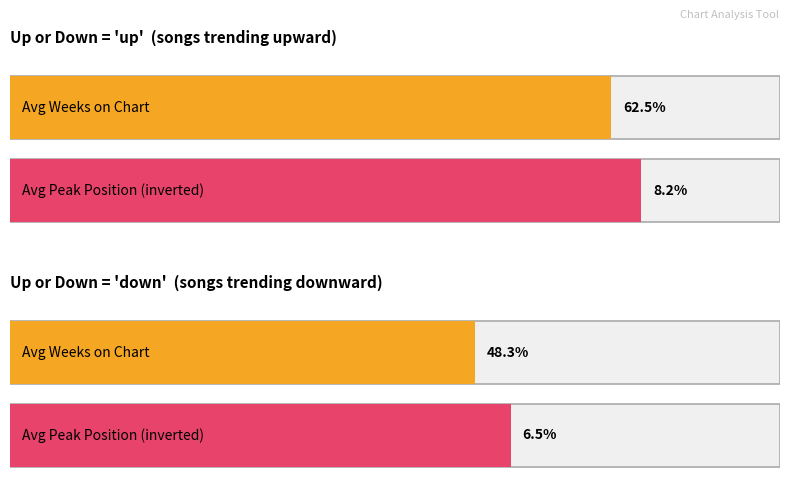

What is the lowest value of the Average Weeks on Chart series?

48.3